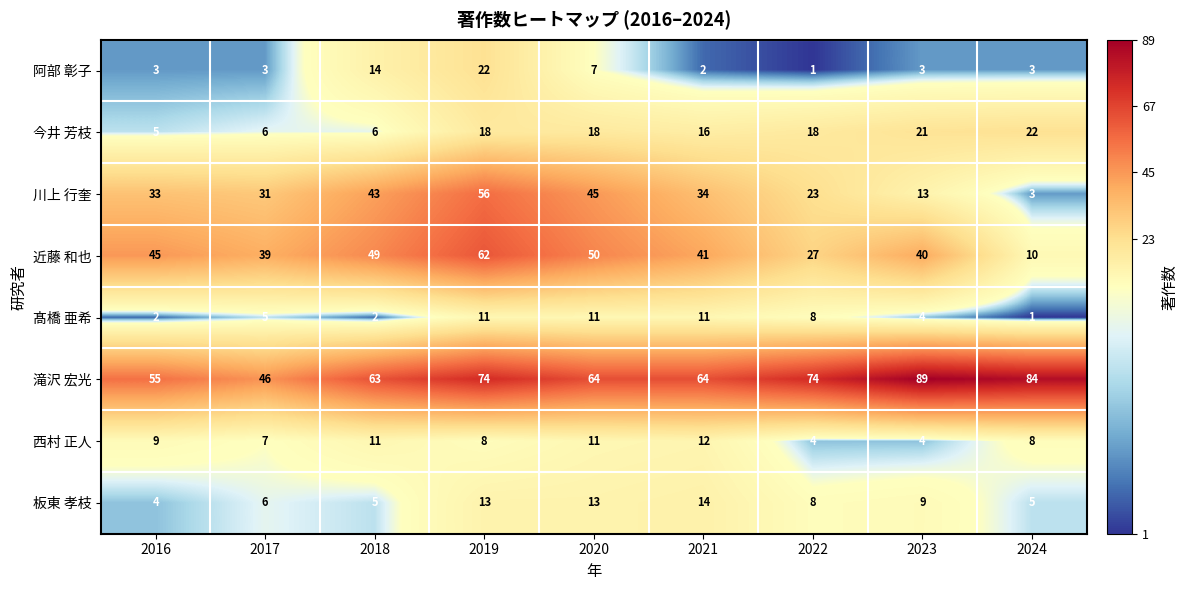

Is the value of 髙橋 亜希 at 2024 greater than the value of 西村 正人 at 2020?

No